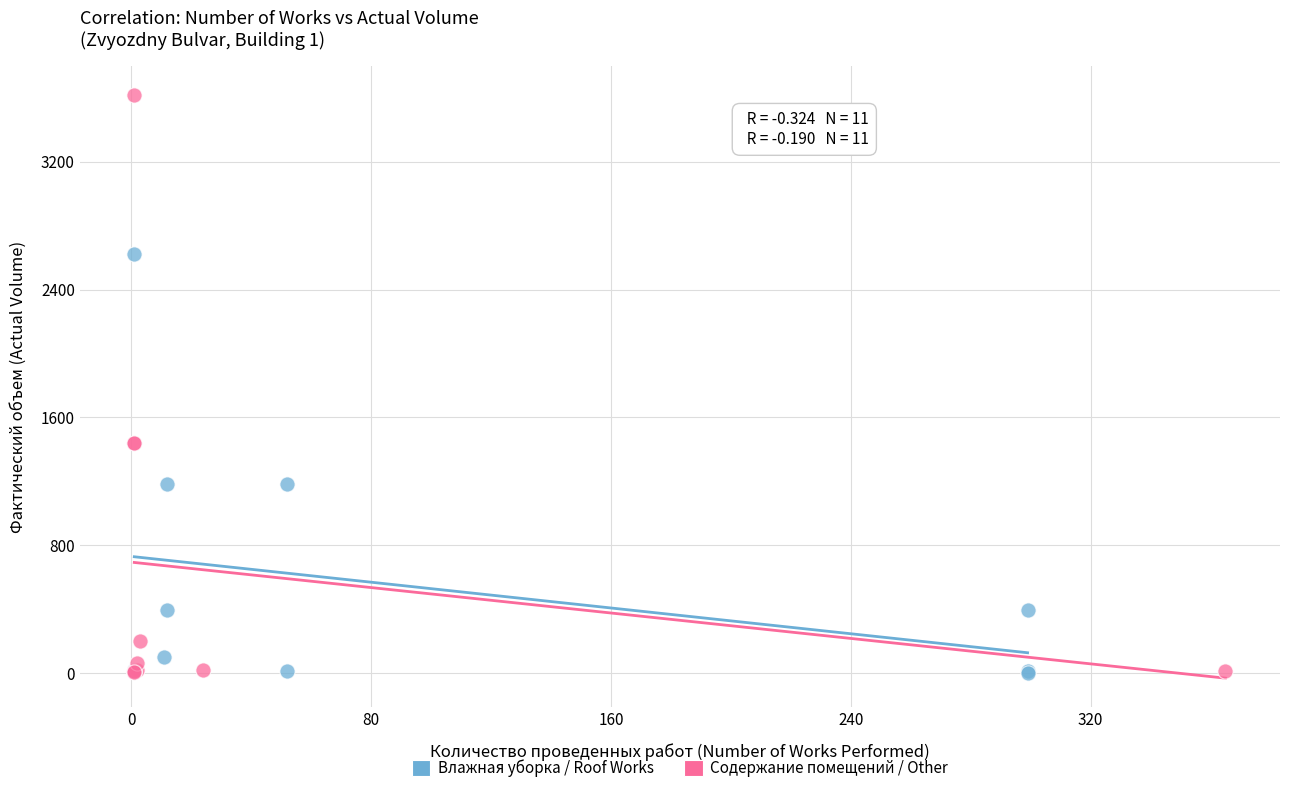

Which series contains the highest Y value?

Содержание помещений / Other